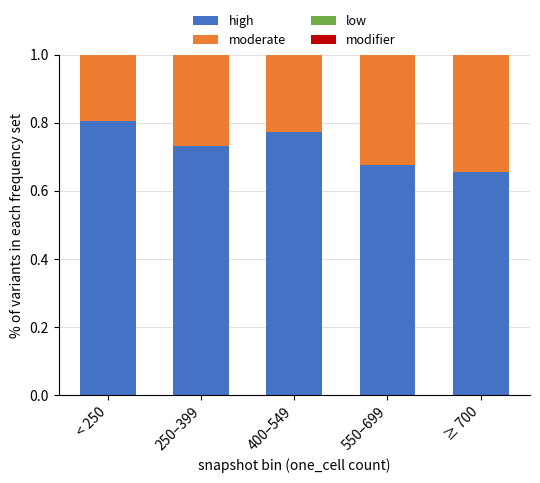

Rank the series at 400–549 from highest to lowest value.

high, moderate